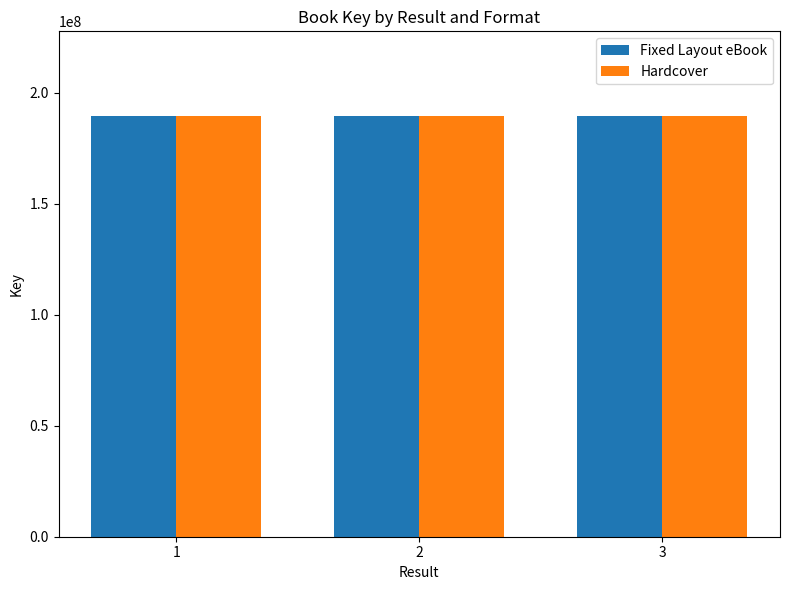

The value of Hardcover at 1 is 189784881. True or false?

True